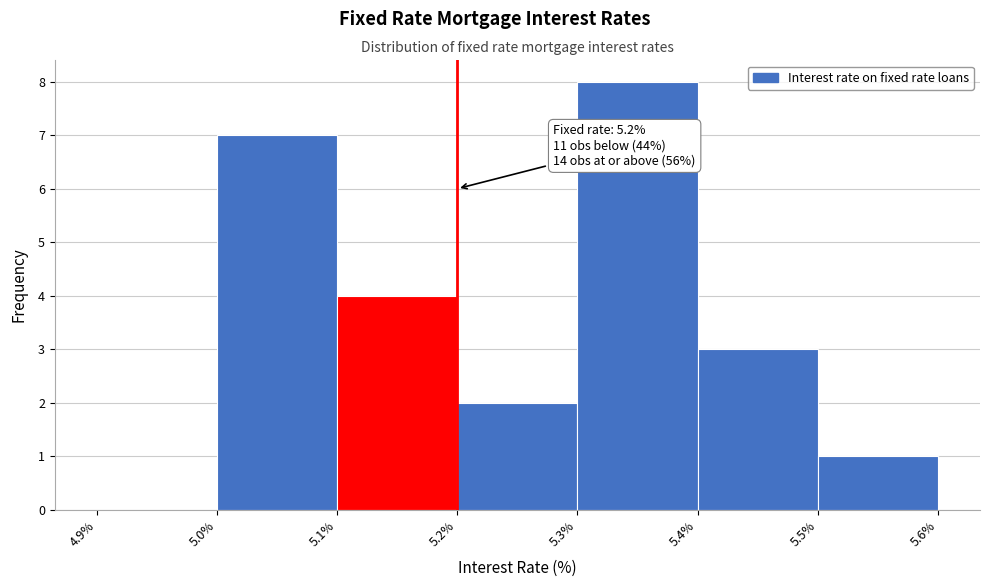

Which range on the x-axis has the tallest bar?

5.3% to 5.4%